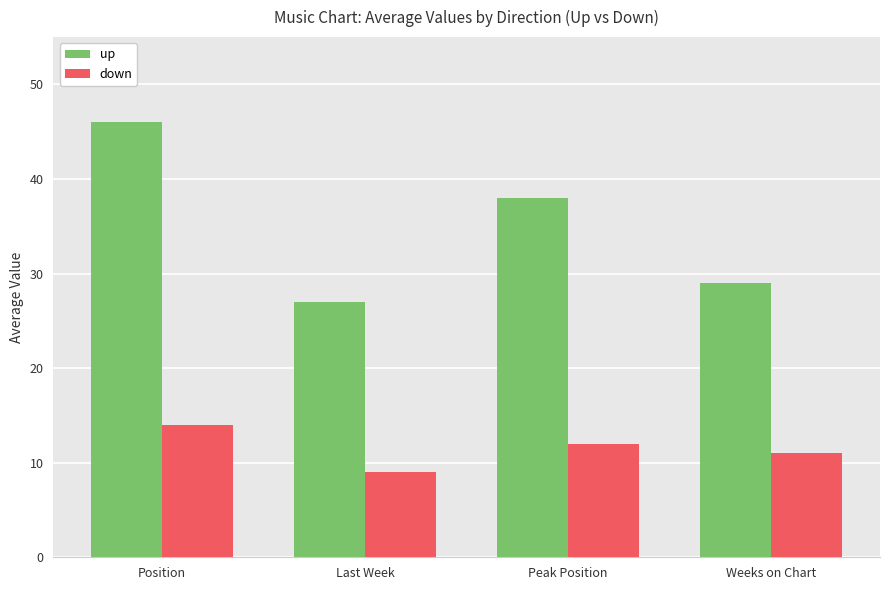

At which category is the sum across all series the highest?

Position